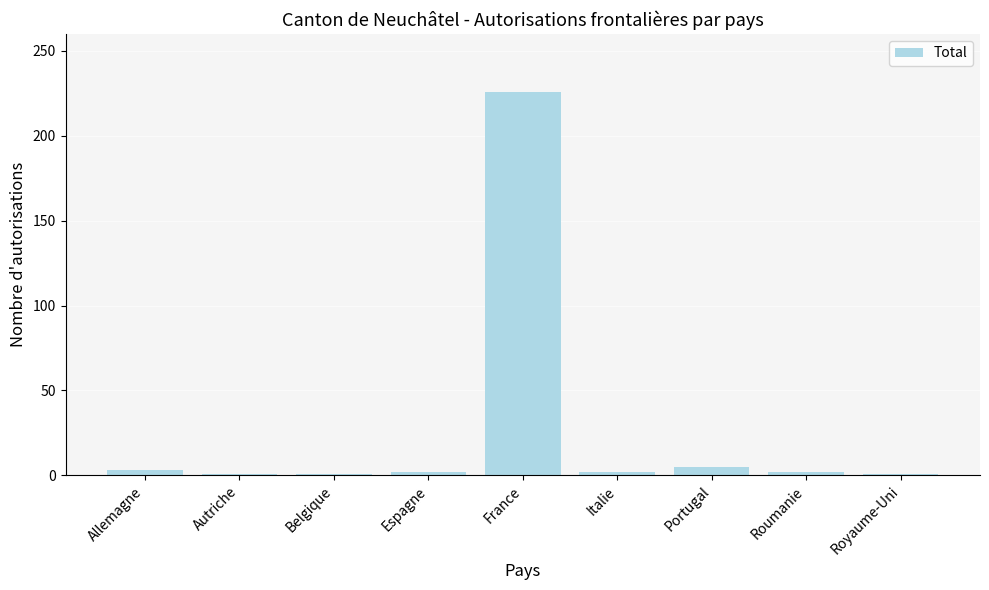

What is the greatest value displayed?

226